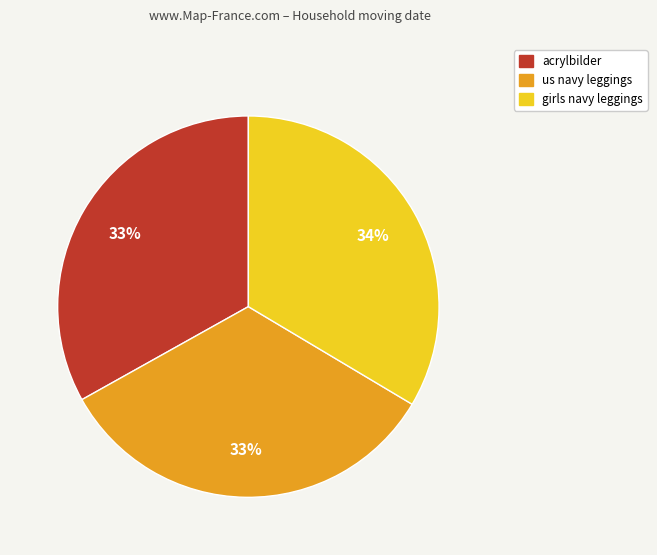

What is the ratio of the value at us navy leggings to the value at girls navy leggings?

1.0